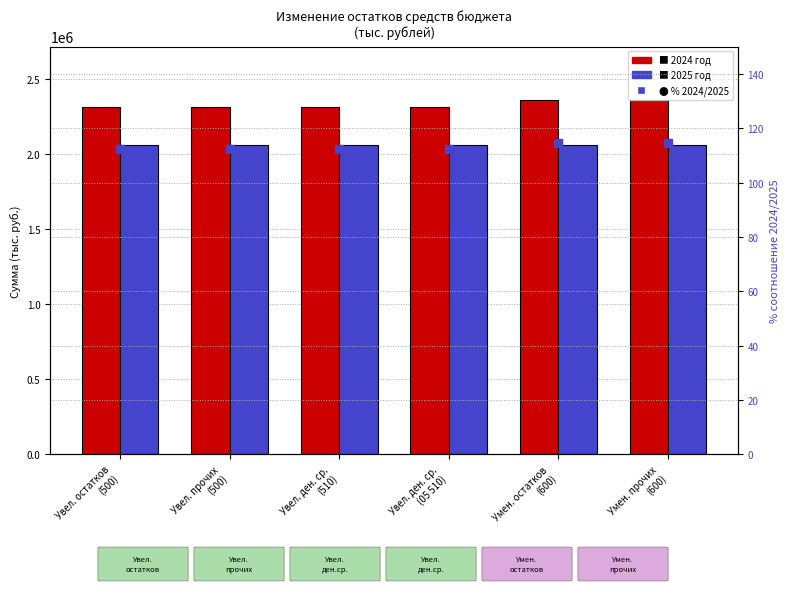

Is the value of 2025 год at Умен. прочих
(600) greater than the value of 2024 год at Увел. остатков
(500)?

No